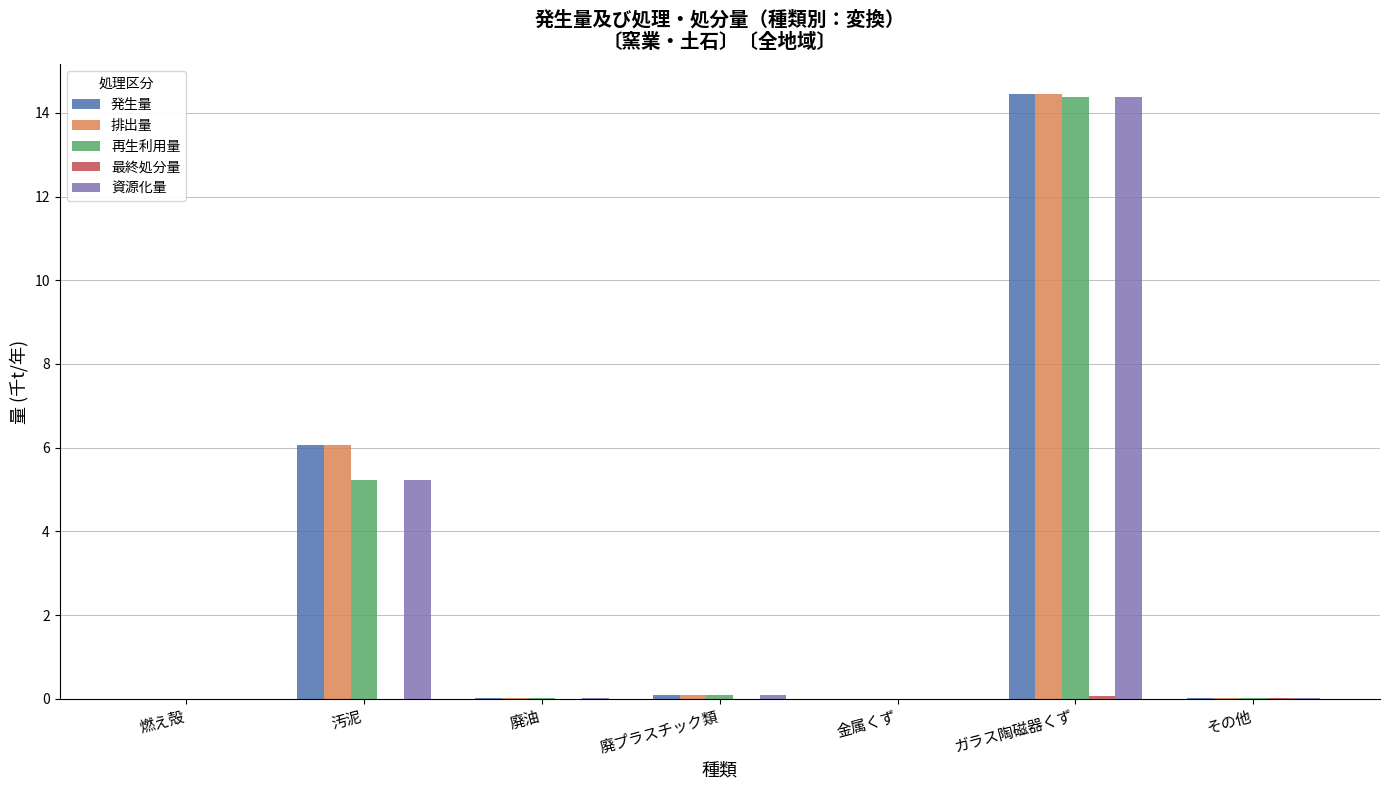

Read the 再生利用量 value at ガラス陶磁器くず.

14.4